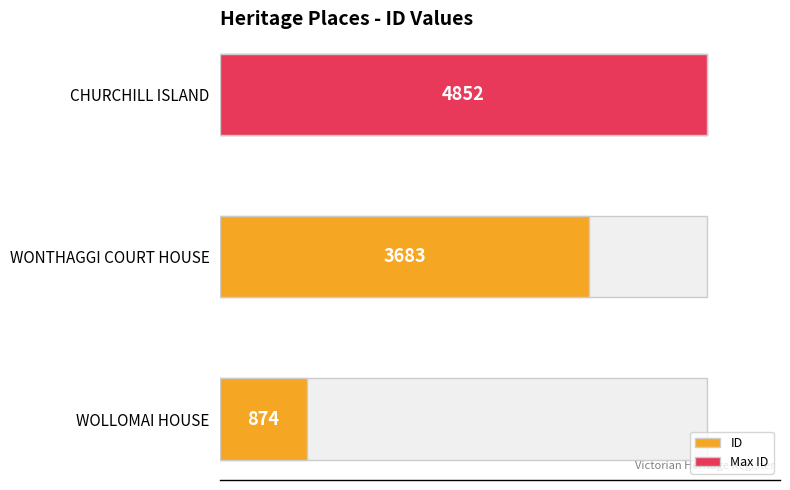

What is the ratio of the value at CHURCHILL ISLAND to the value at WOLLOMAI HOUSE?

5.6